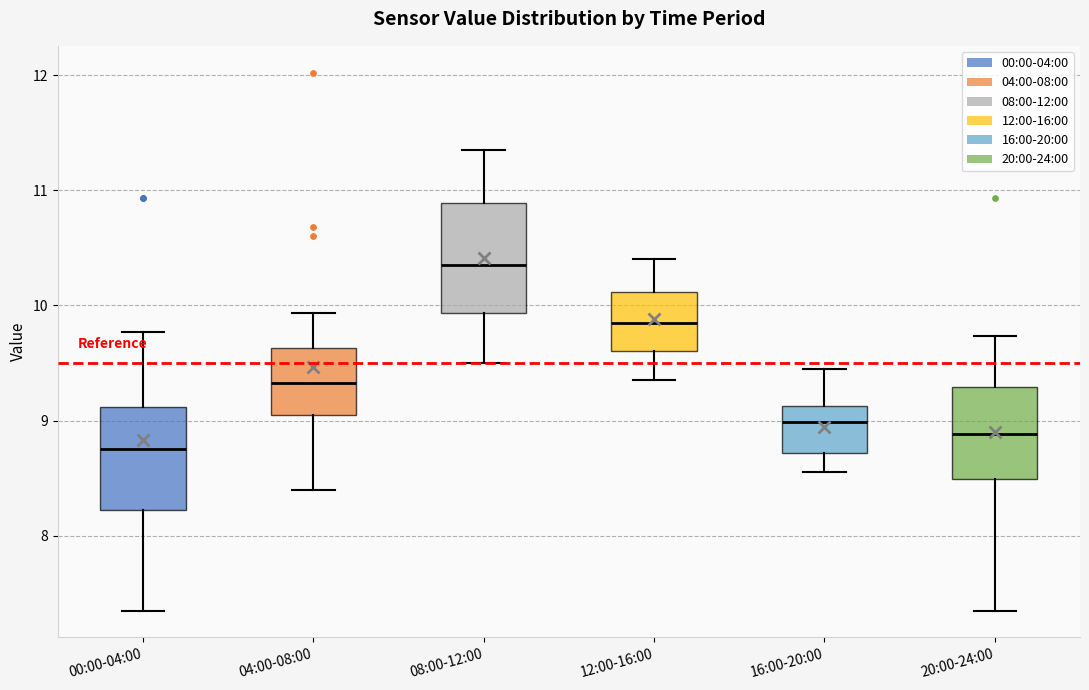

Where is the upper edge of the box for 08:00-12:00 on the y-axis? The values are not printed on the chart, so give them approximately, as read against the axis.

10.9